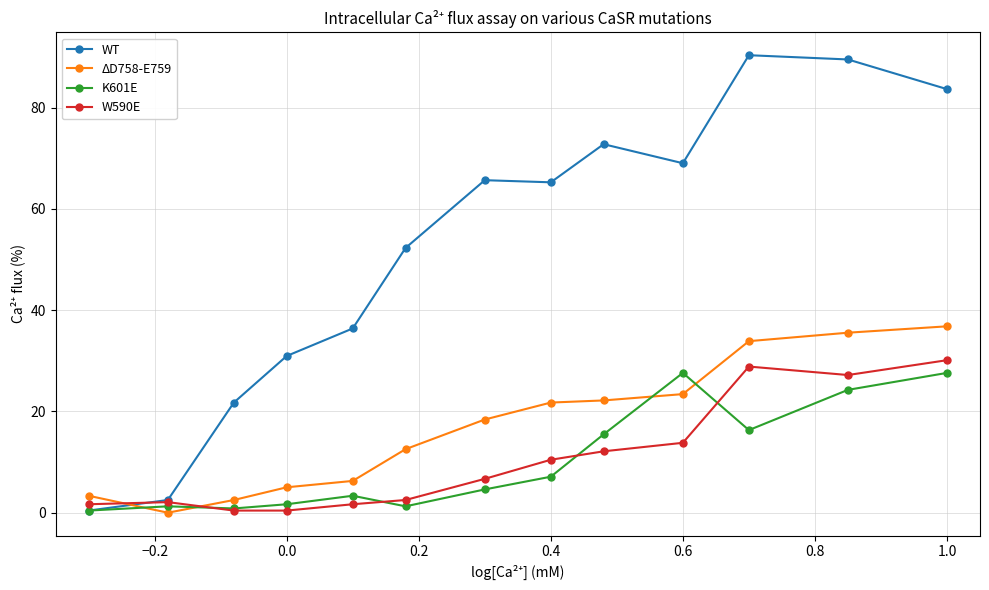

Which series has the widest spread of values?

WT